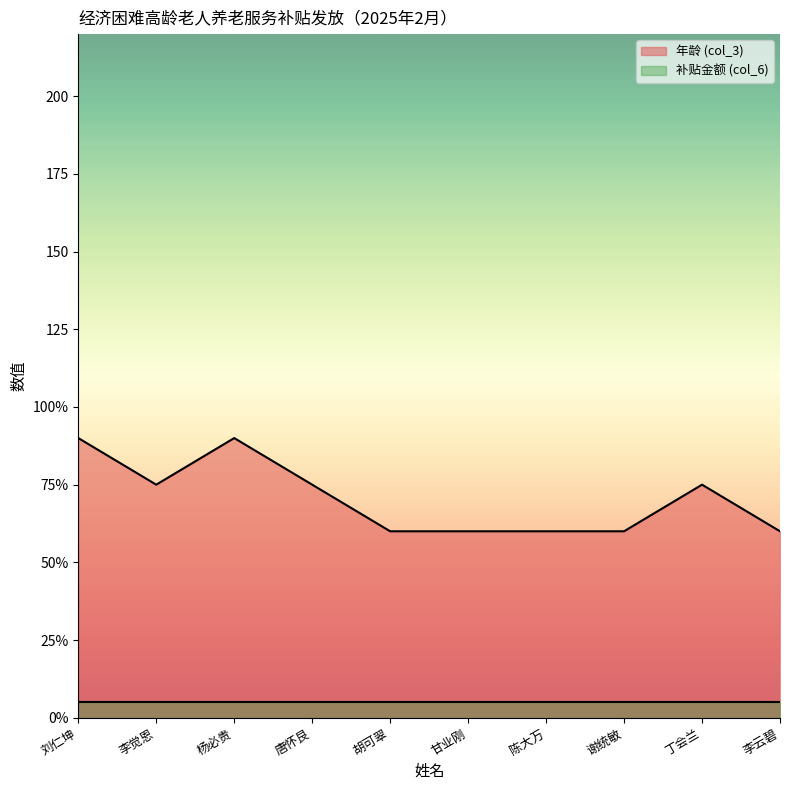

What is the sum of all values?

705